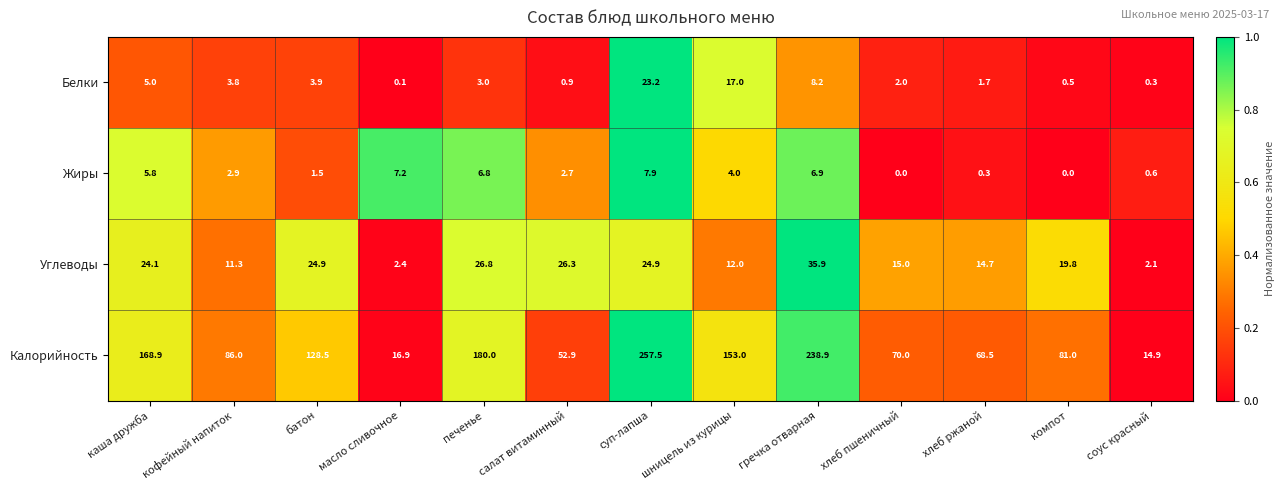

At which label does Белки reach its peak?

суп-лапша